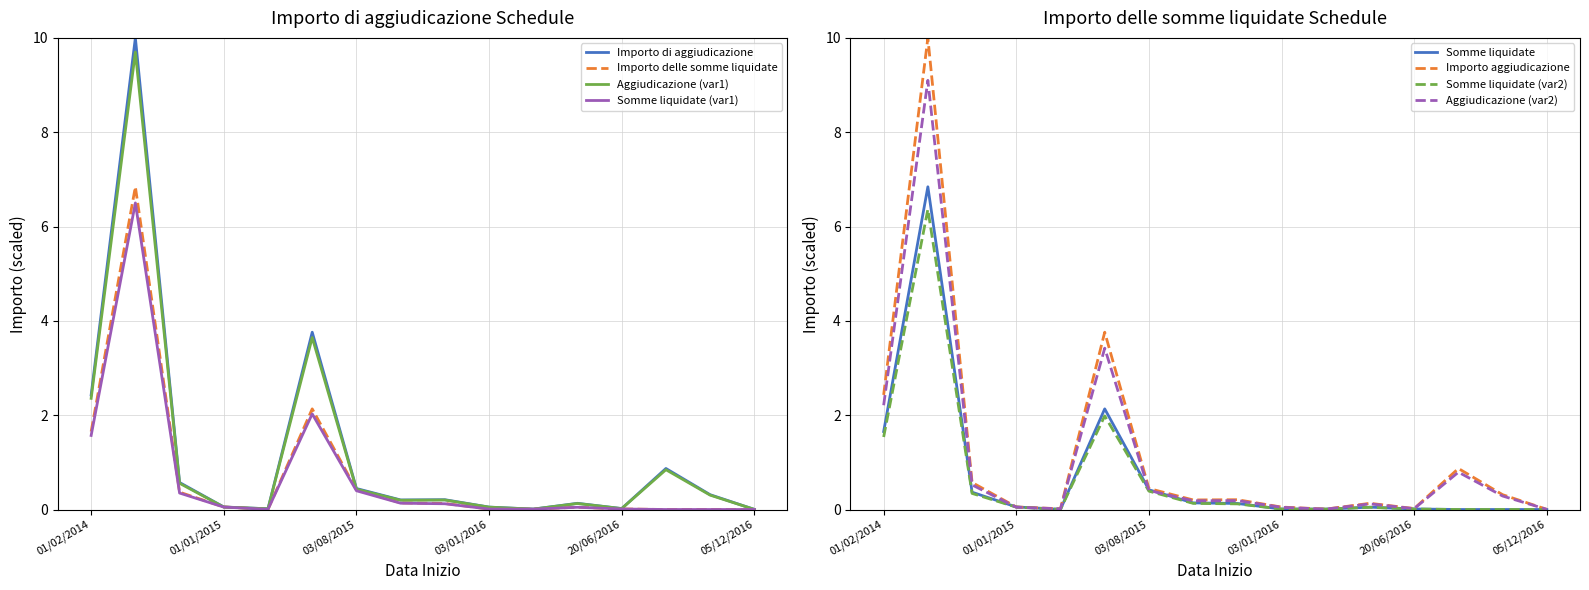

Is the value of Importo di aggiudicazione at 24/03/2015 greater than the value of Importo delle somme liquidate at 03/08/2015?

No